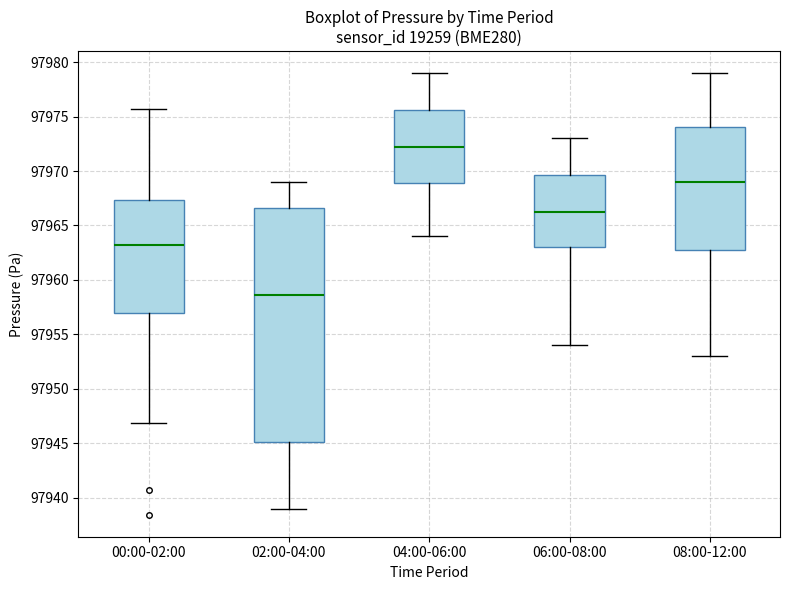

Where does the lower whisker of the box for 02:00-04:00 end on the y-axis? The values are not printed on the chart, so give them approximately, as read against the axis.

97939.0